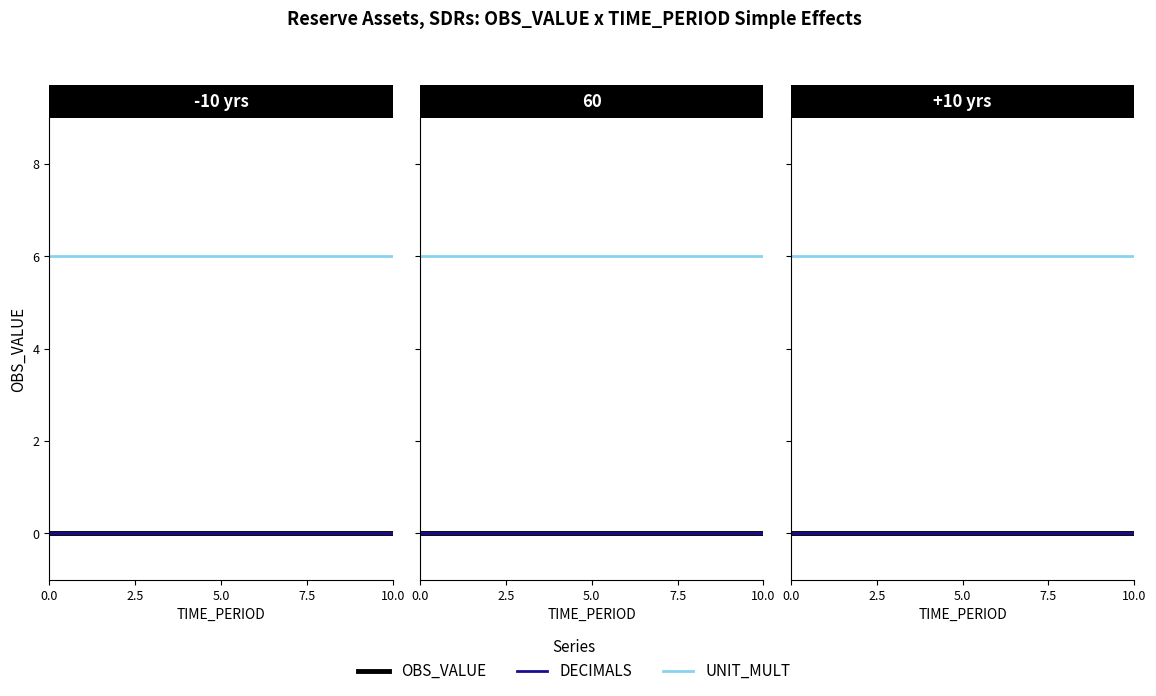

What is the maximum value shown in the chart?

6